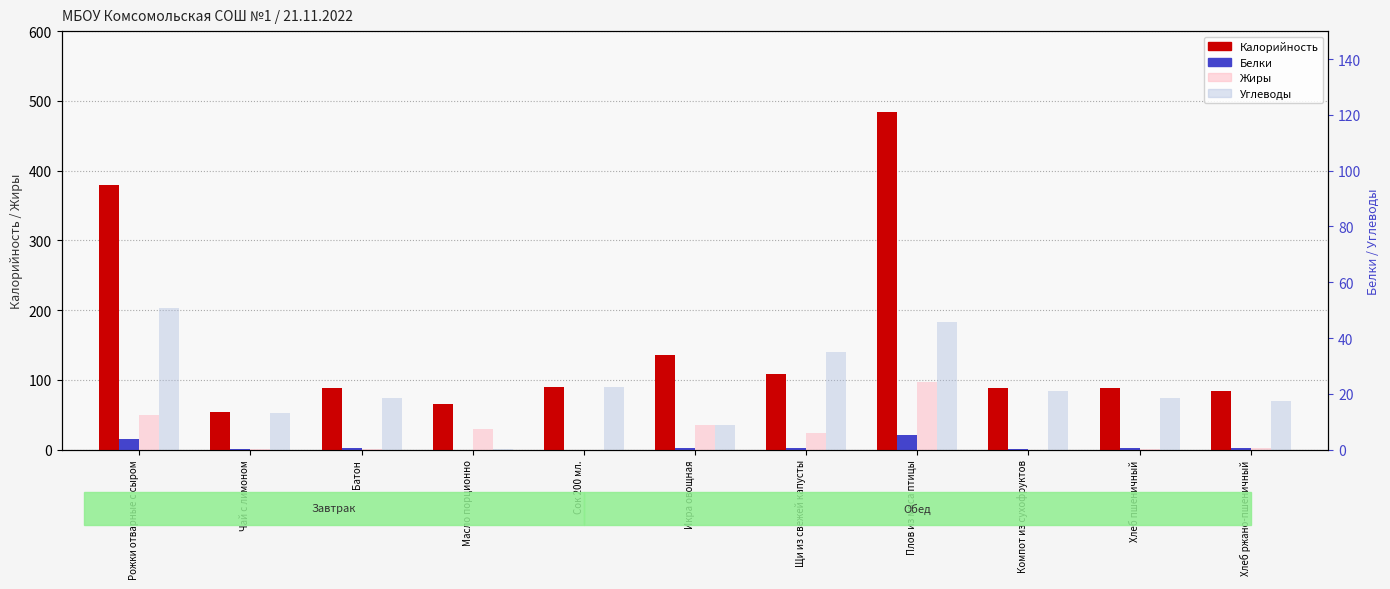

Which has a higher value, Сок 200 мл. or Хлеб пшеничный?

Сок 200 мл.